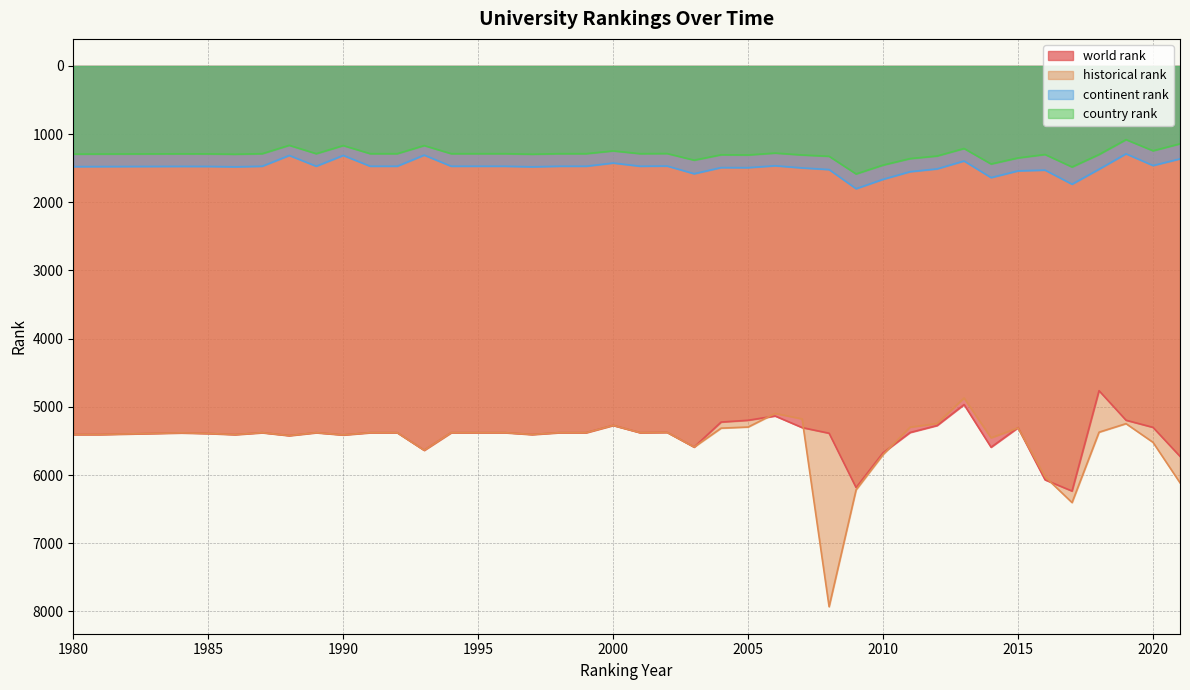

Between 2003 and 2004, which series saw the biggest shift?

world rank